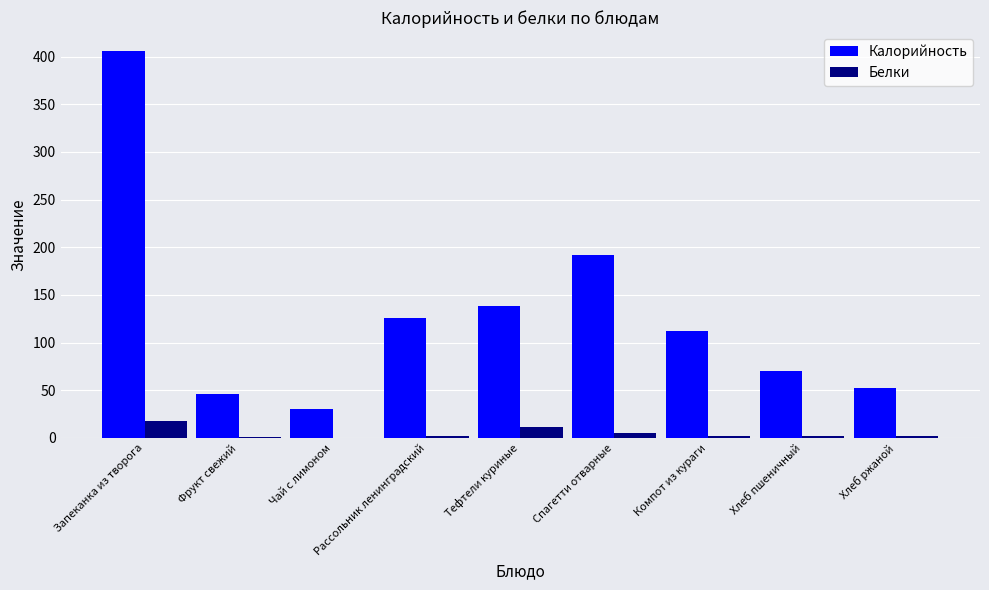

What is the sum of all Белки values?

44.4